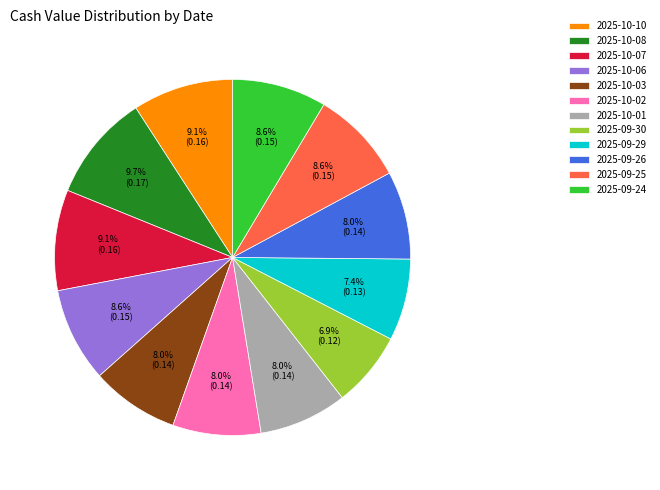

How many segments does this pie chart have?

12